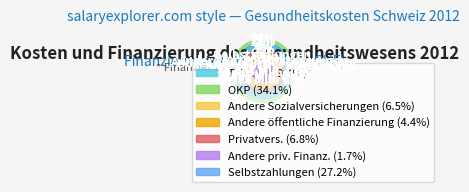

How many slices are in this pie chart?

7